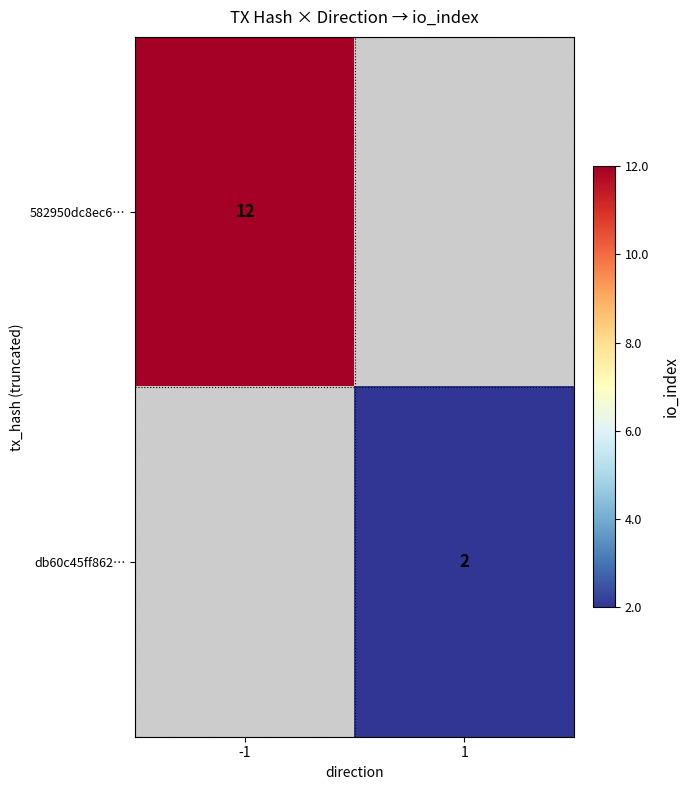

Is the value of db60c45ff862… at 1 greater than the value of 582950dc8ec6… at -1?

No